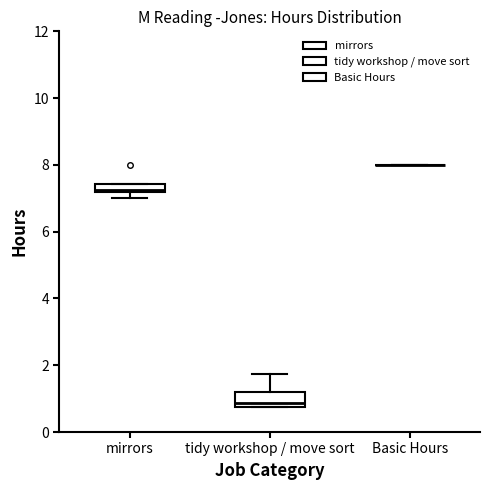

Where does the upper whisker of the box for tidy workshop / move sort end on the y-axis? The values are not printed on the chart, so give them approximately, as read against the axis.

1.8